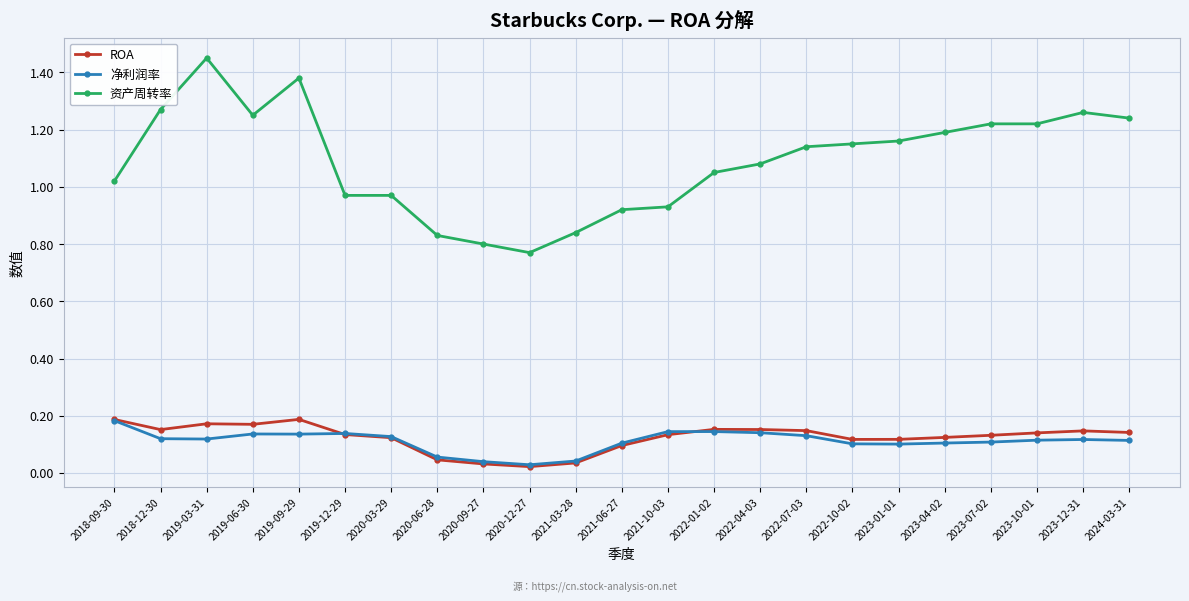

Count the number of data series in this chart.

3